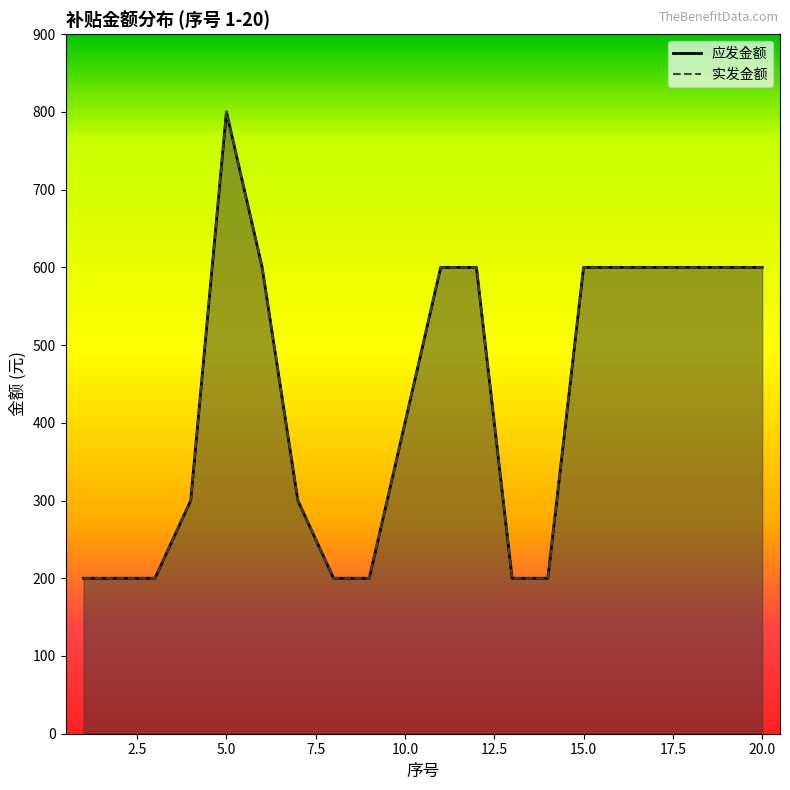

Between 12 and 16, which is larger?

12